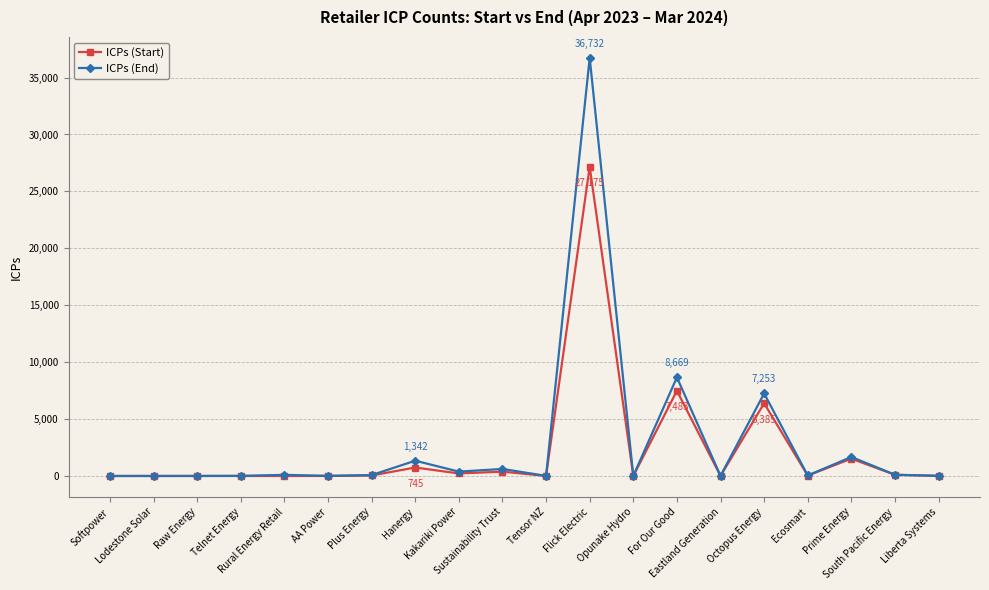

True or false: ICPs (End) has more than 0 points higher than both neighbors.

True